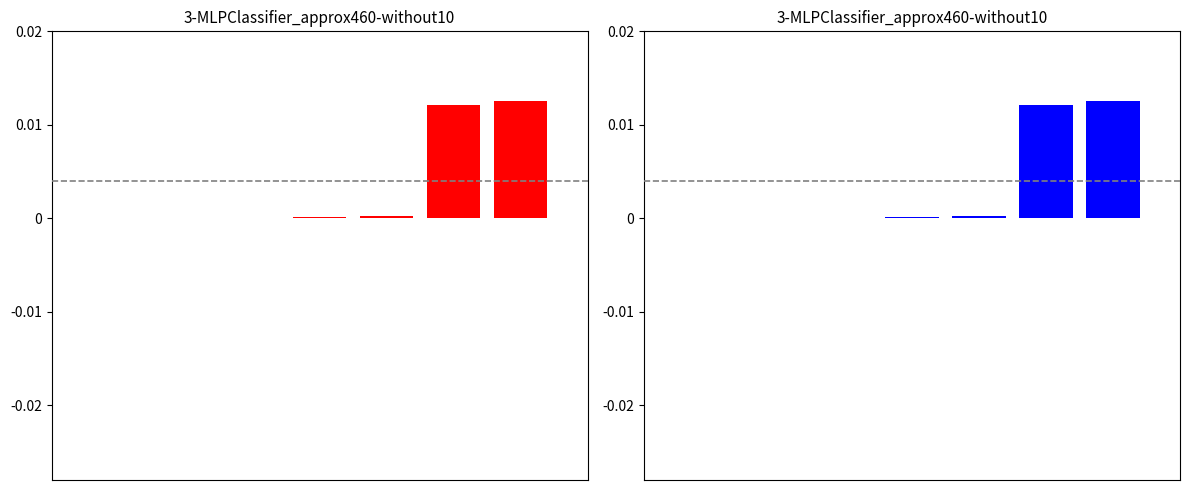

Is it true that the value at 2 is 0.0?

False